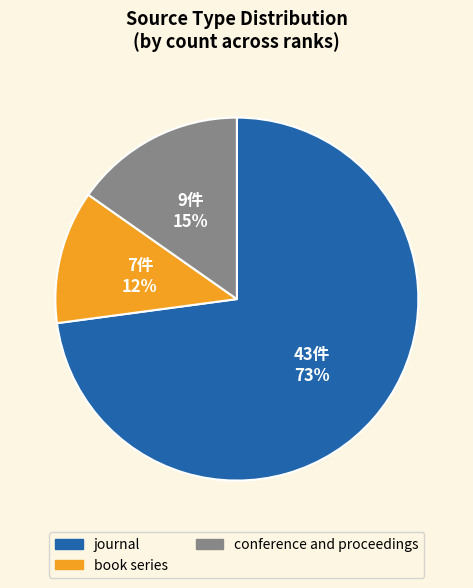

To the nearest percent, what is the average slice percentage?

33%